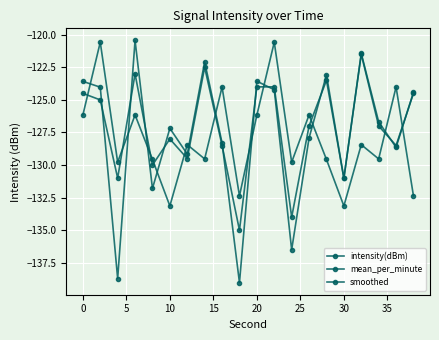

In mean_per_minute, how many points are lower than both neighbors (excluding endpoints)?

7